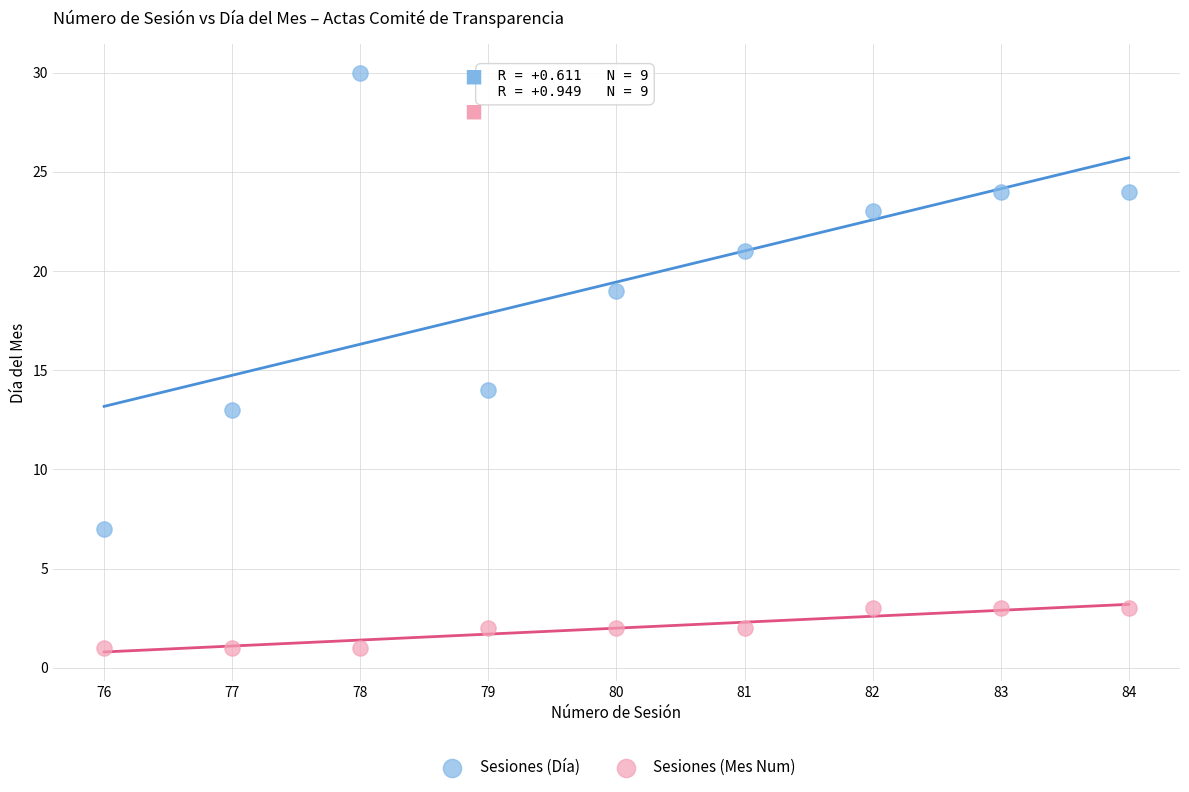

Which series contains the lowest Y value?

Sesiones (Mes Num)